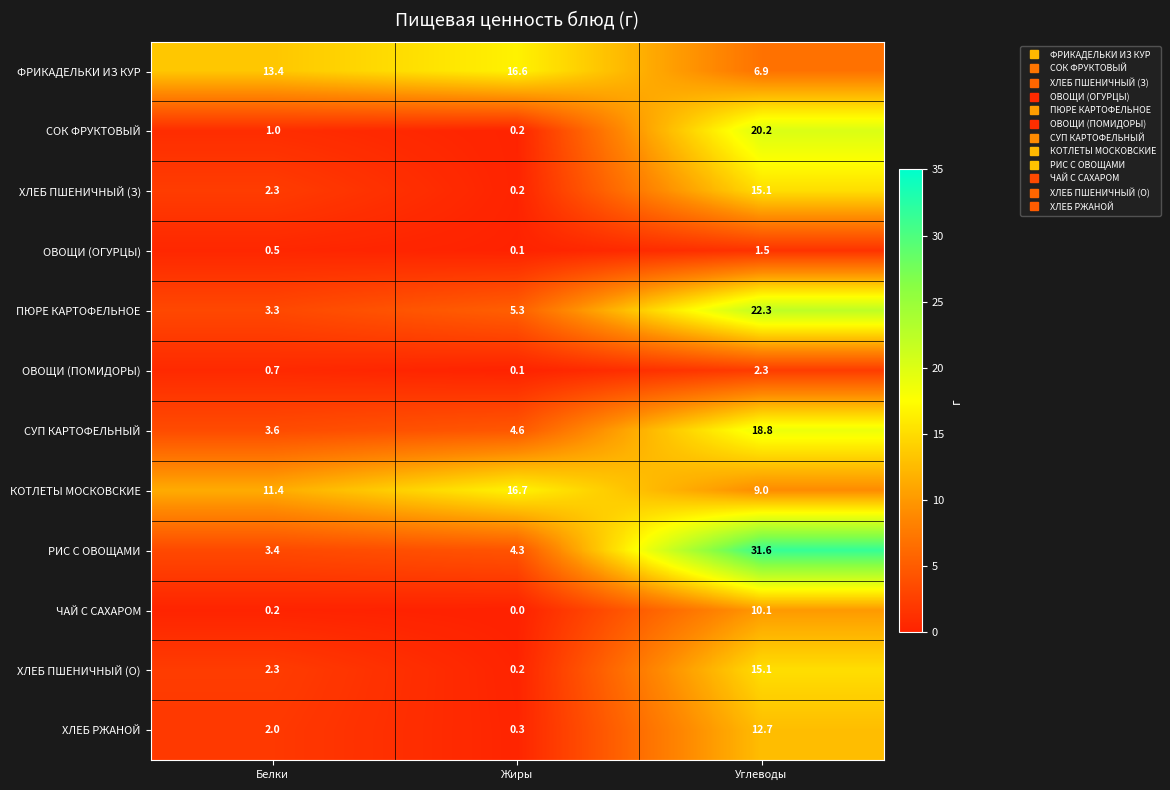

What is the difference between the КОТЛЕТЫ МОСКОВСКИЕ values at Жиры and Белки?

5.3